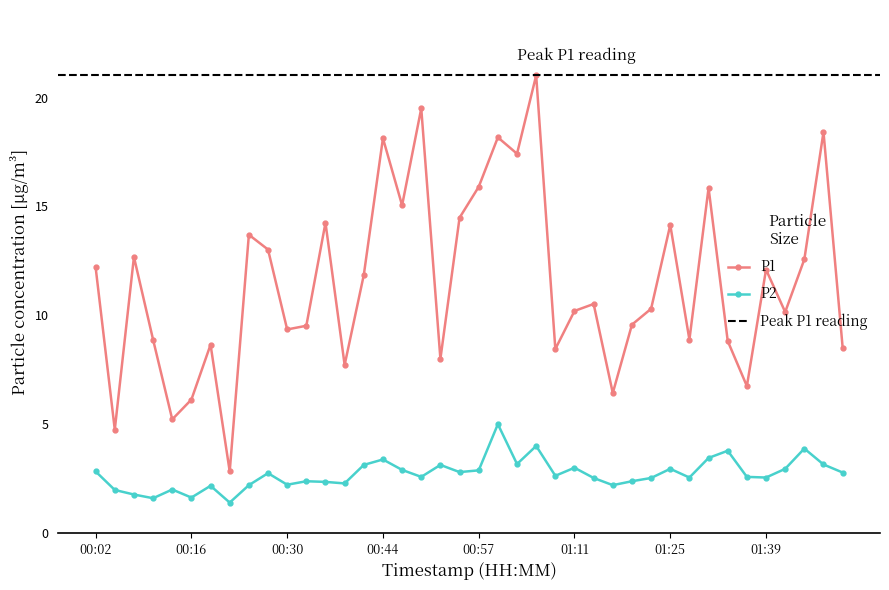

Between 00:19 and 01:03, which is larger?

01:03